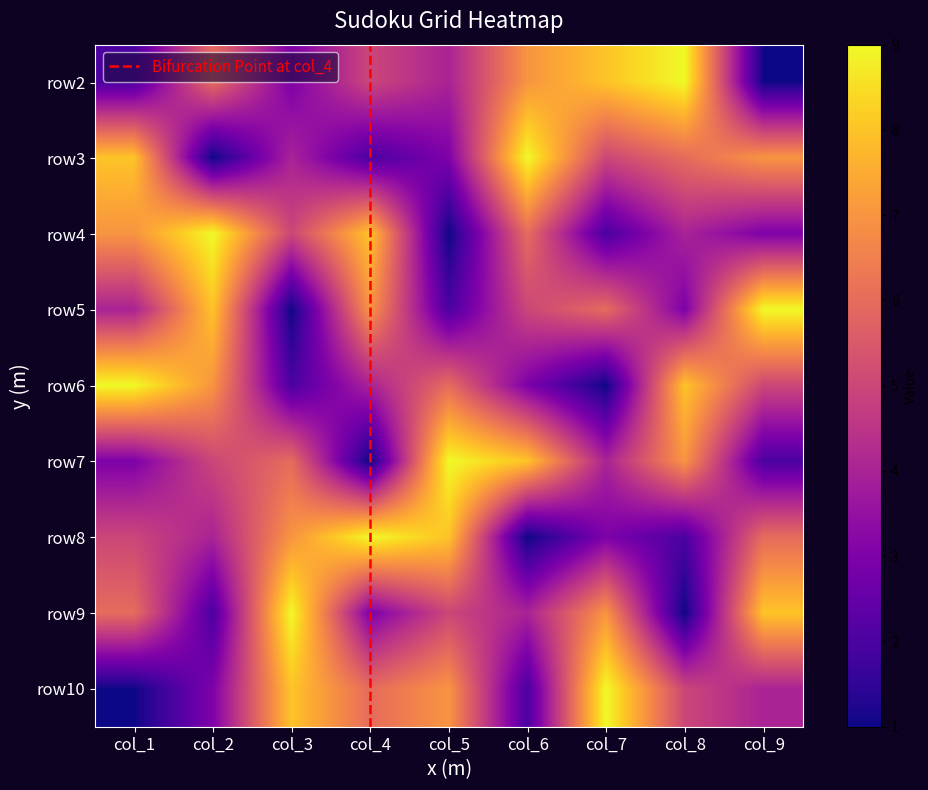

Reading left to right, transcribe all the data shown in this chart.

row2: 2	6	3	5	4	7	8	9	1
row3: 8	1	4	2	3	9	5	6	7
row4: 7	9	5	8	1	6	2	4	3
row5: 4	8	1	7	2	5	6	3	9
row6: 9	7	2	4	6	3	1	8	5
row7: 3	5	6	1	9	8	4	7	2
row8: 5	4	7	9	8	1	3	2	6
row9: 6	2	9	3	5	4	7	1	8
row10: 1	3	8	6	7	2	9	5	4